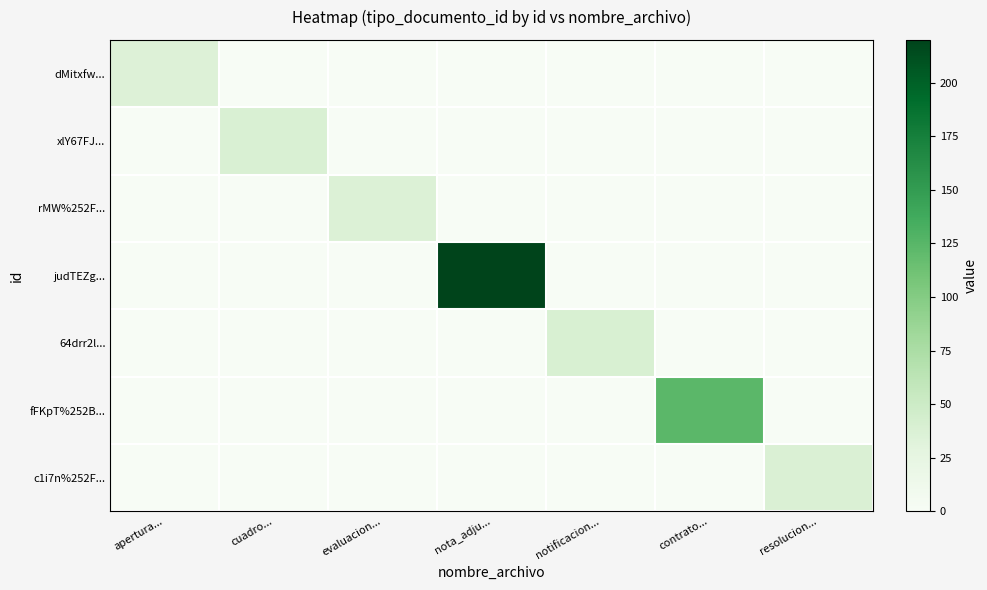

Reading right to left, list all the values displayed in this chart.

dMitxfw...: resolucion...=0	contrato...=0	notificacion...=0	nota_adju...=0	evaluacion...=0	cuadro...=0	apertura...=35
xlY67FJ...: resolucion...=0	contrato...=0	notificacion...=0	nota_adju...=0	evaluacion...=0	cuadro...=38	apertura...=0
rMW%252F...: resolucion...=0	contrato...=0	notificacion...=0	nota_adju...=0	evaluacion...=36	cuadro...=0	apertura...=0
judTEZg...: resolucion...=0	contrato...=0	notificacion...=0	nota_adju...=220	evaluacion...=0	cuadro...=0	apertura...=0
64drr2l...: resolucion...=0	contrato...=0	notificacion...=39	nota_adju...=0	evaluacion...=0	cuadro...=0	apertura...=0
fFKpT%252B...: resolucion...=0	contrato...=123	notificacion...=0	nota_adju...=0	evaluacion...=0	cuadro...=0	apertura...=0
c1i7n%252F...: resolucion...=37	contrato...=0	notificacion...=0	nota_adju...=0	evaluacion...=0	cuadro...=0	apertura...=0